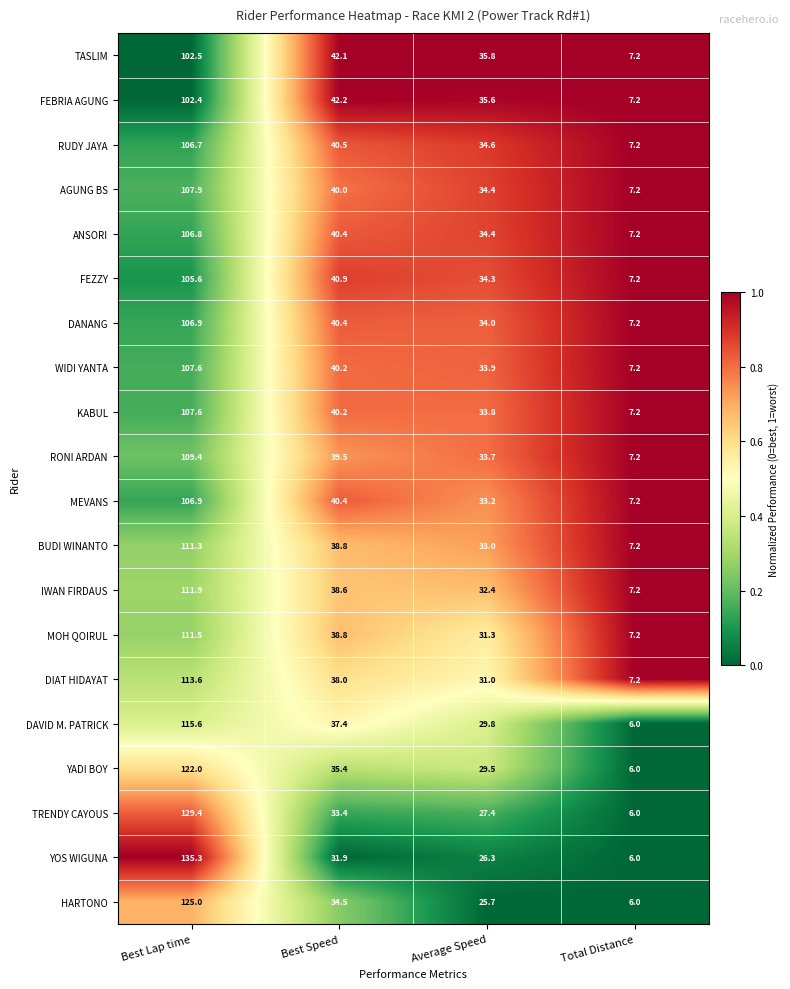

Which series has the largest range (max minus min)?

YOS WIGUNA